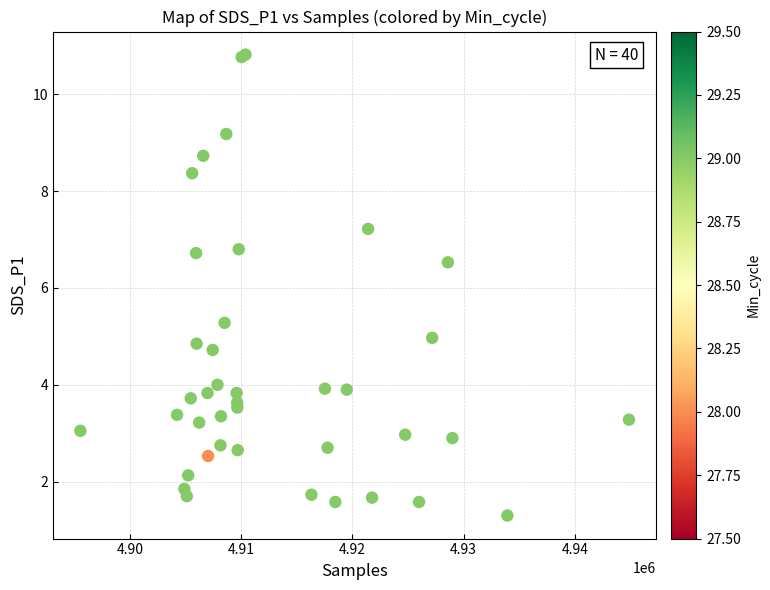

What Y value in the scatter plot is closest to 6?

6.5